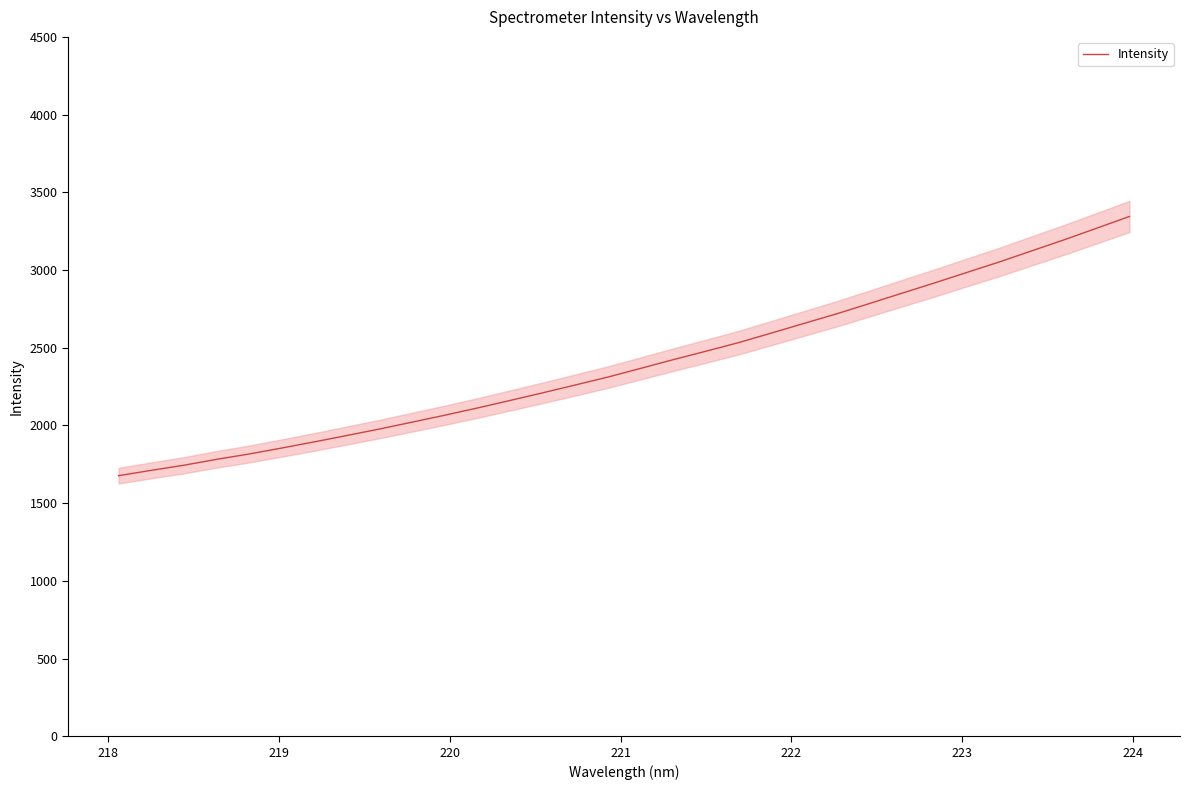

True or false: the data has more than 1 interior local peaks.

False